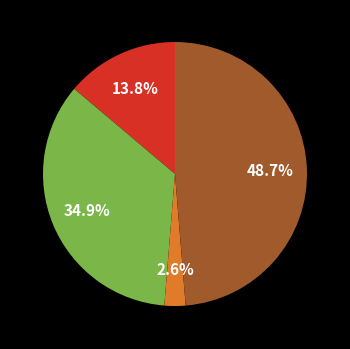

Is there a majority slice in this chart?

No